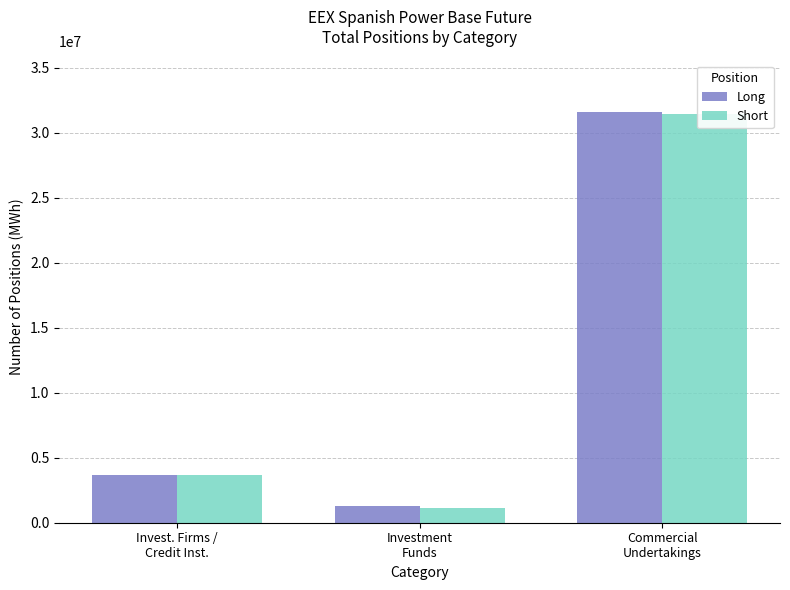

Rank the series by their average value, from highest to lowest.

Long, Short